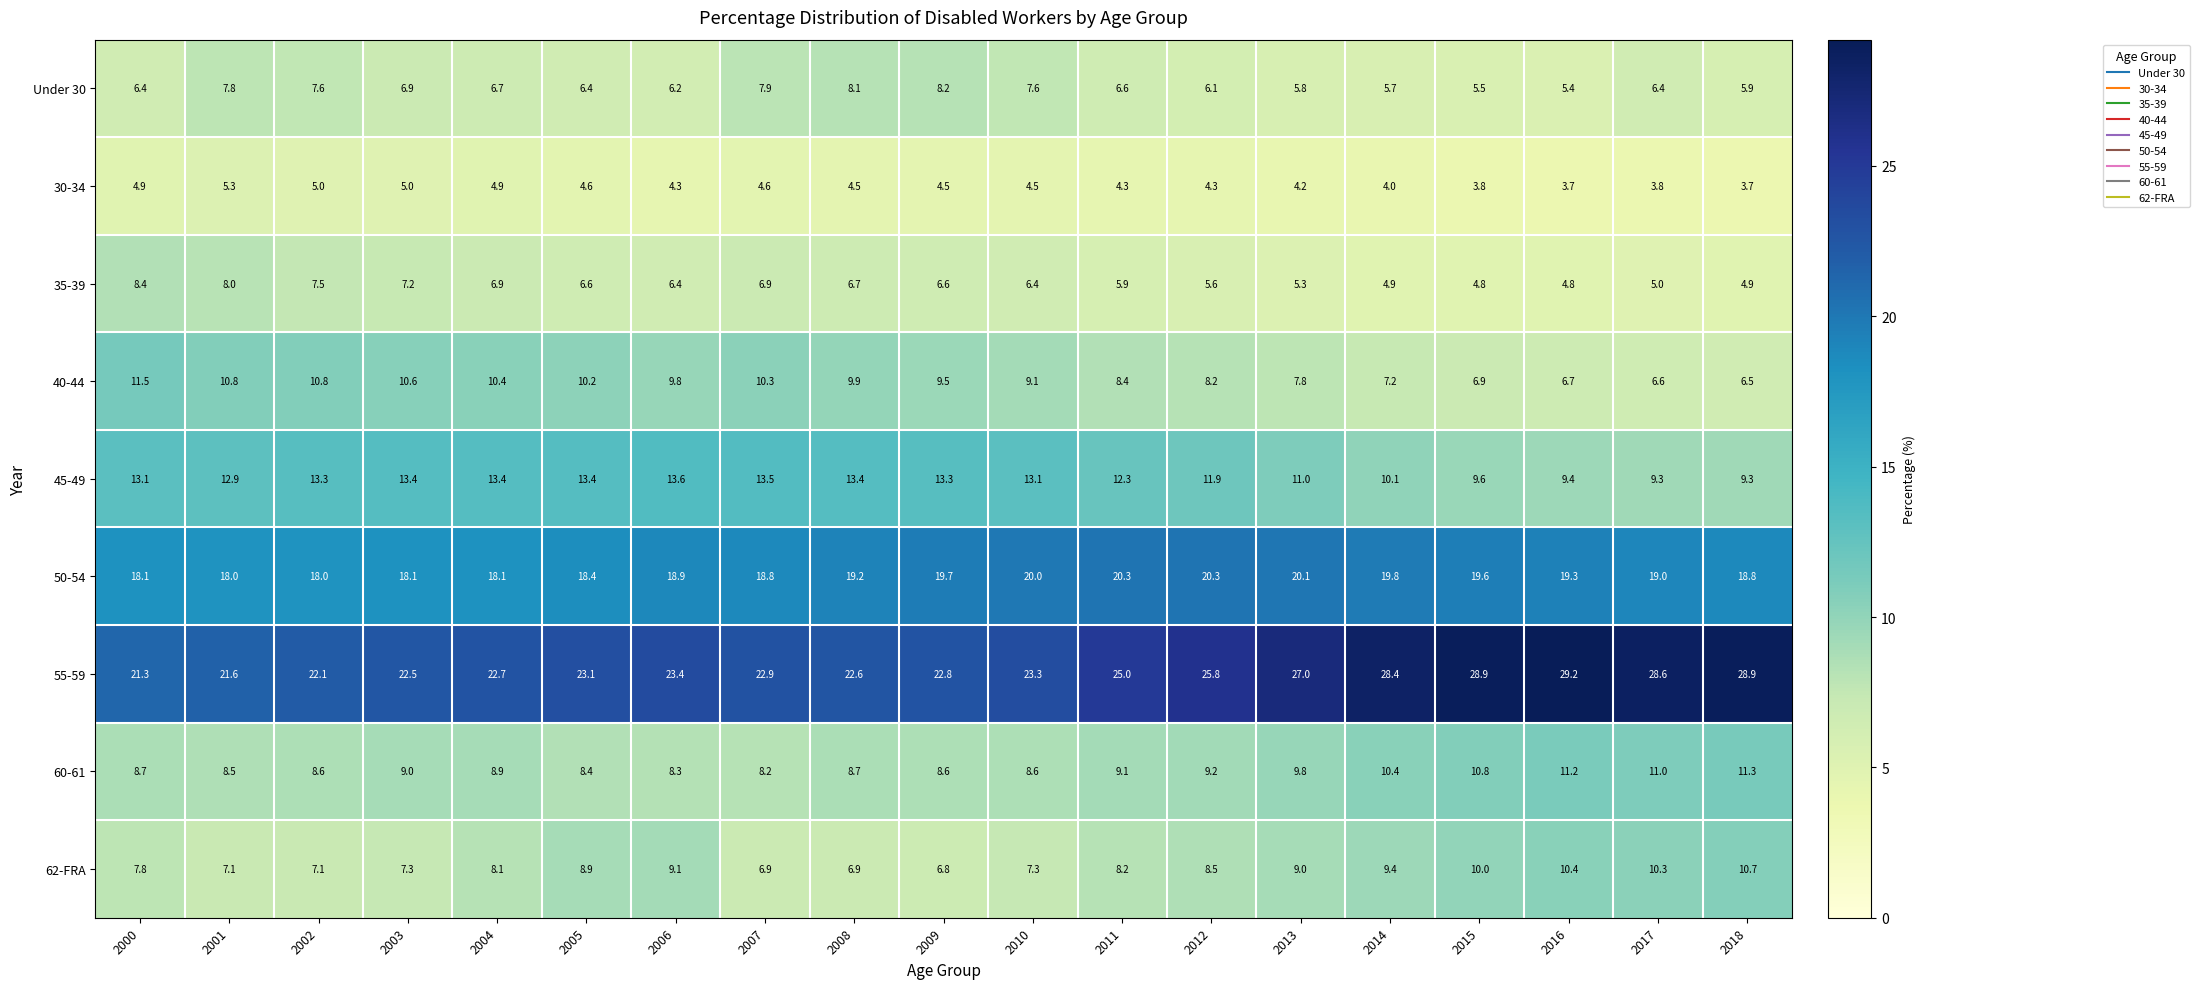

Which series has the largest total across all categories?

55-59